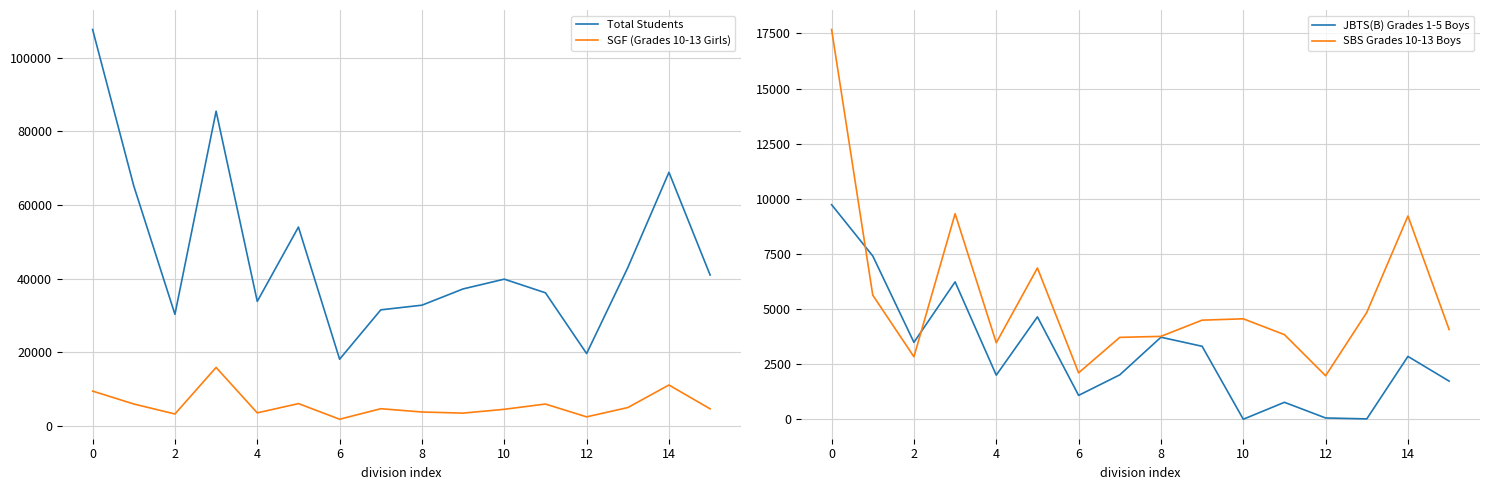

How many data points in SBS Grades 10-13 Boys are above 4495?

7